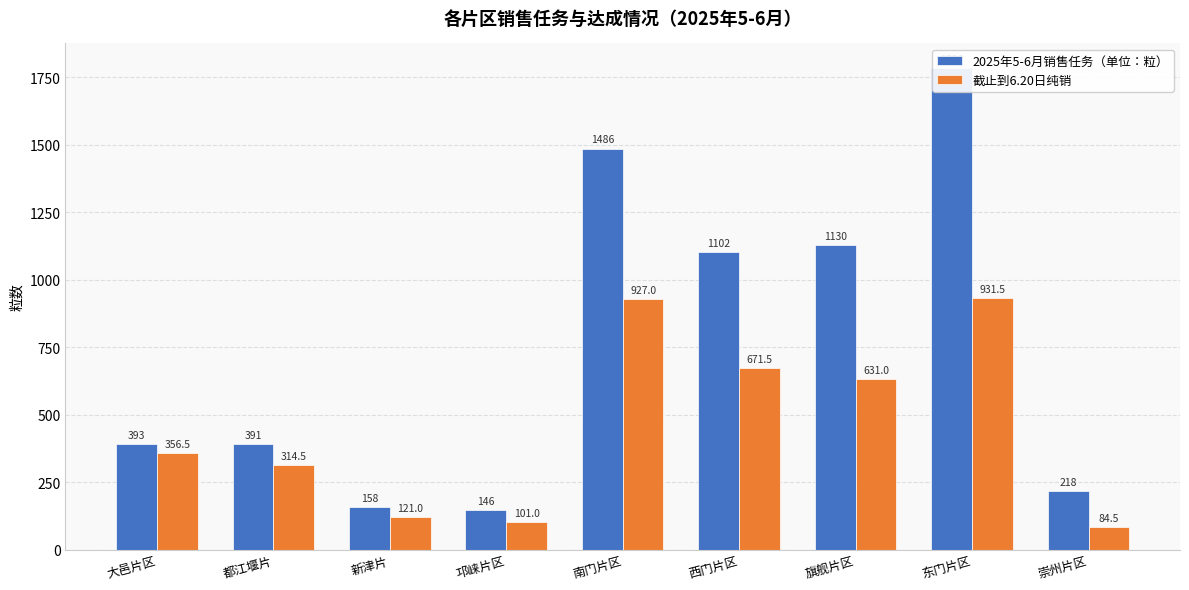

Rank the series by their maximum value, from highest to lowest.

2025年5-6月销售任务（单位：粒）, 截止到6.20日纯销